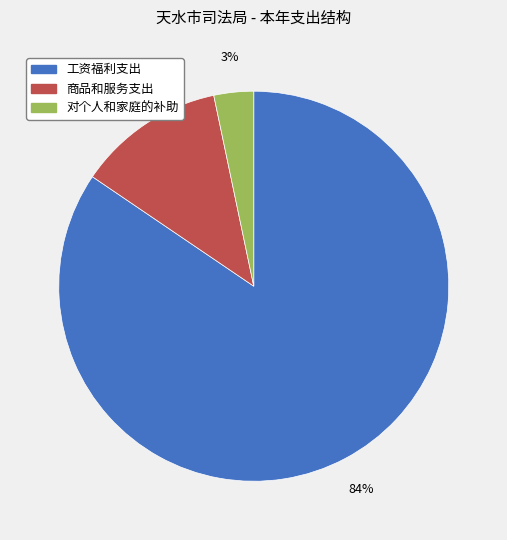

Rank the categories by value from lowest to highest.

对个人和家庭的补助, 商品和服务支出, 工资福利支出